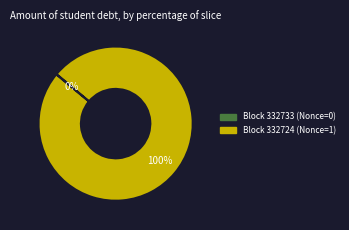

To the nearest percent, what is the difference between the largest and smallest slice percentages?

100%